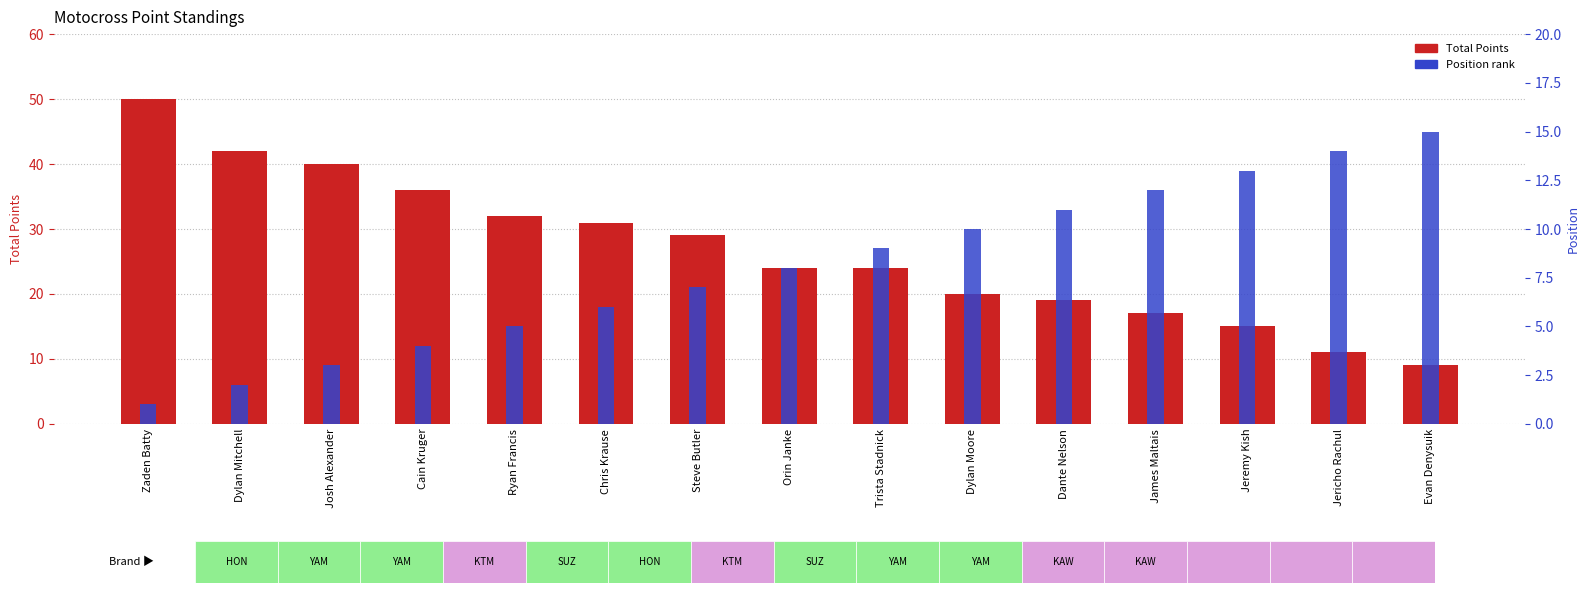

Rank the series by their average value, from highest to lowest.

Total Points, Position